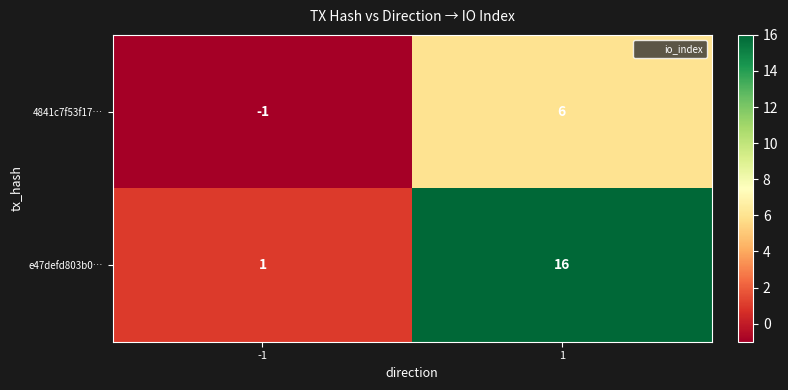

What is the sum of the 4841c7f53f17… values at -1 and 1?

5